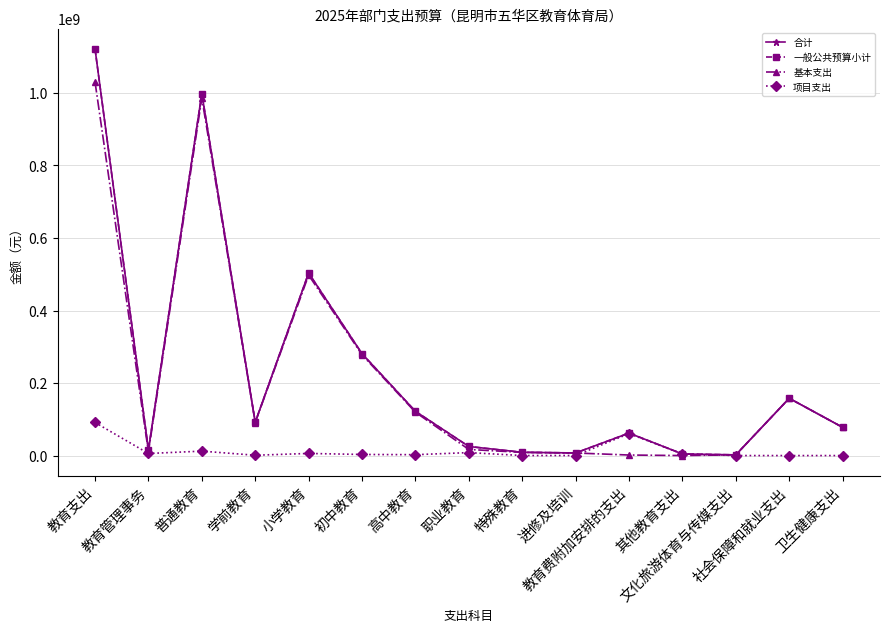

What is the total value across all series at 初中教育?

842654814.1